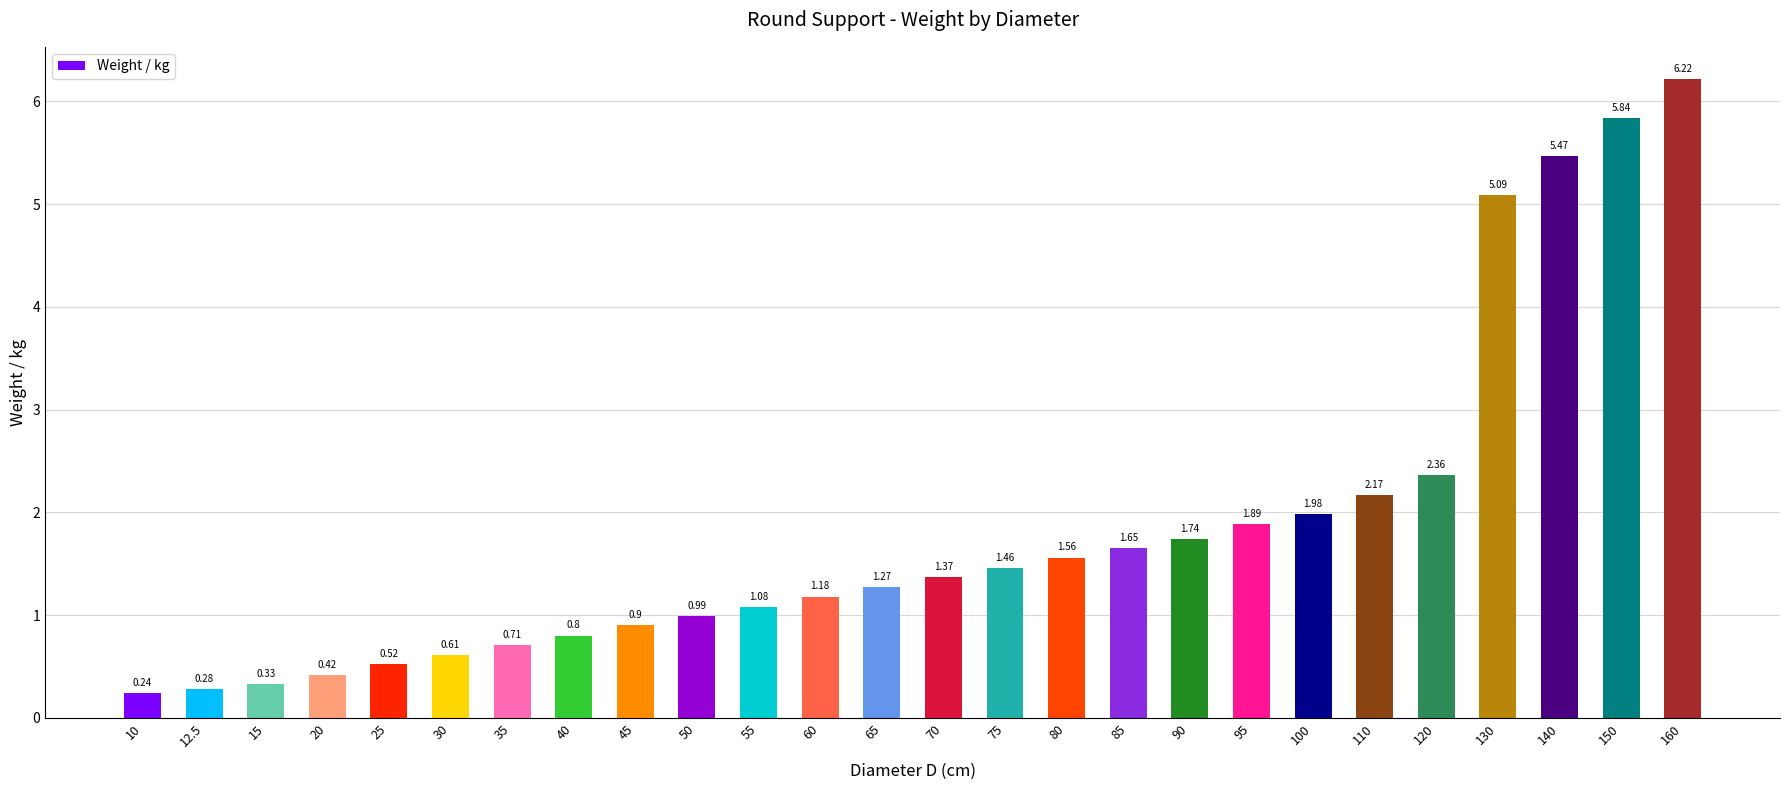

Rank the categories by value from lowest to highest.

10, 12.5, 15, 20, 25, 30, 35, 40, 45, 50, 55, 60, 65, 70, 75, 80, 85, 90, 95, 100, 110, 120, 130, 140, 150, 160